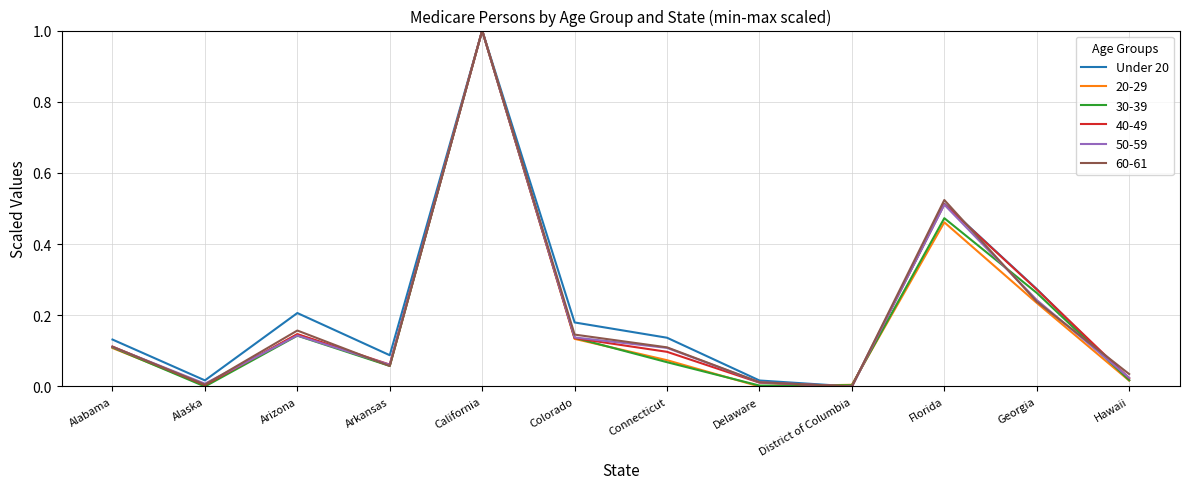

The Under 20 series shows 0.2 at Arizona. True or false?

True